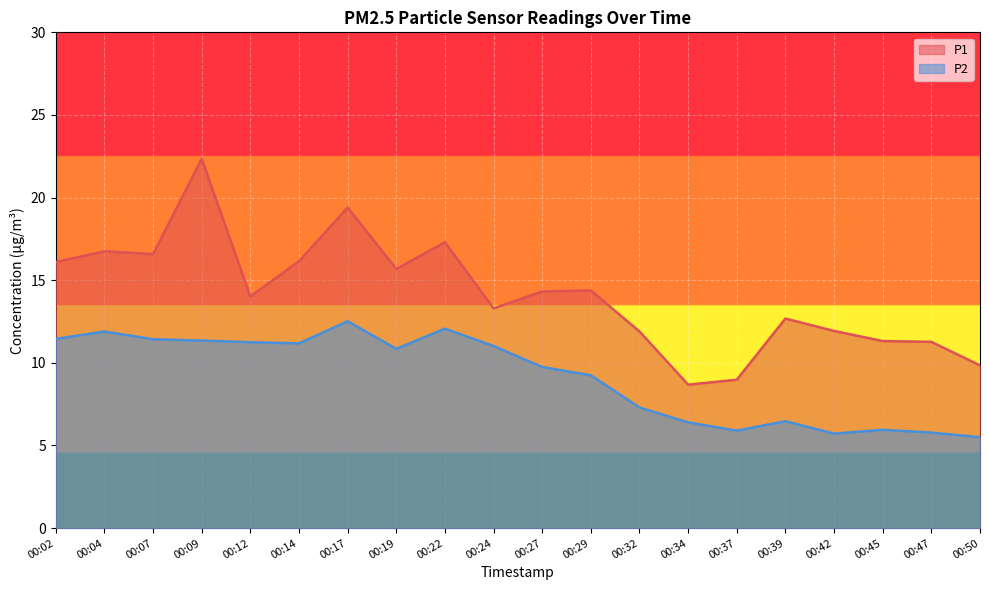

What is the difference between the maximum and minimum values in the P2 series?

7.0